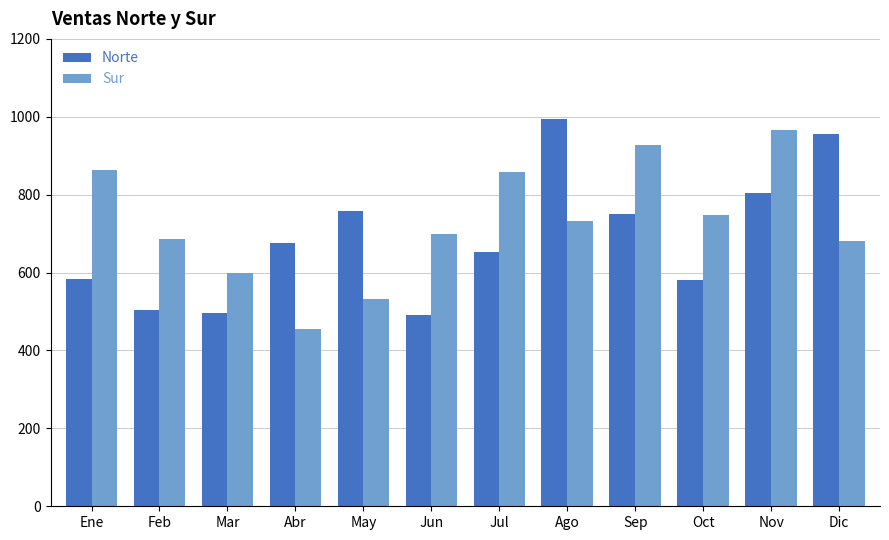

Which series has the largest total across all categories?

Sur